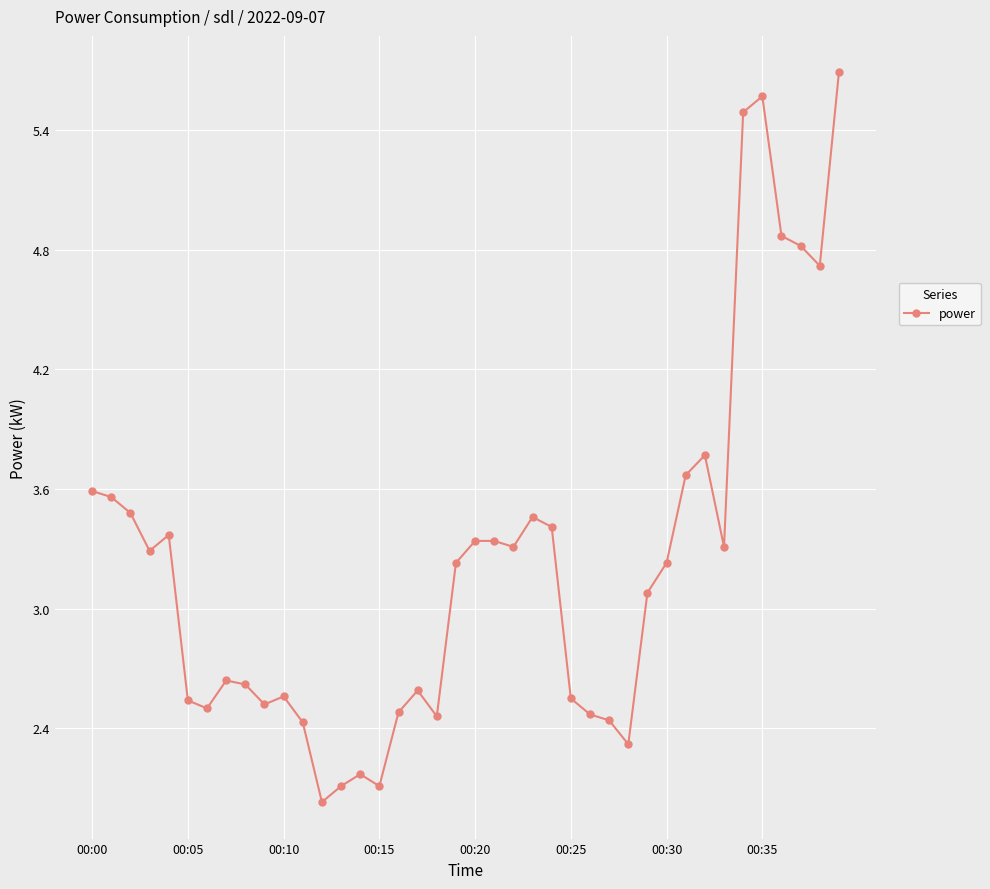

What is the maximum value shown in the chart?

5.7